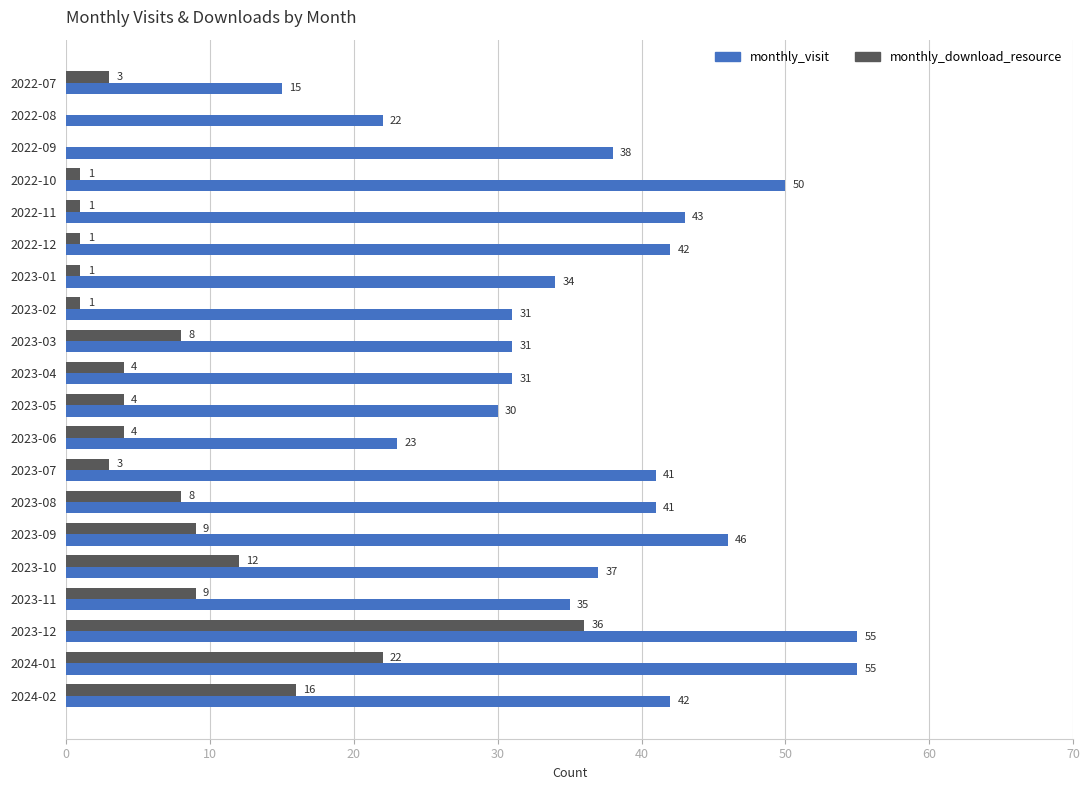

What value does the monthly_download_resource series have at 2023-11, to the nearest 10?

10